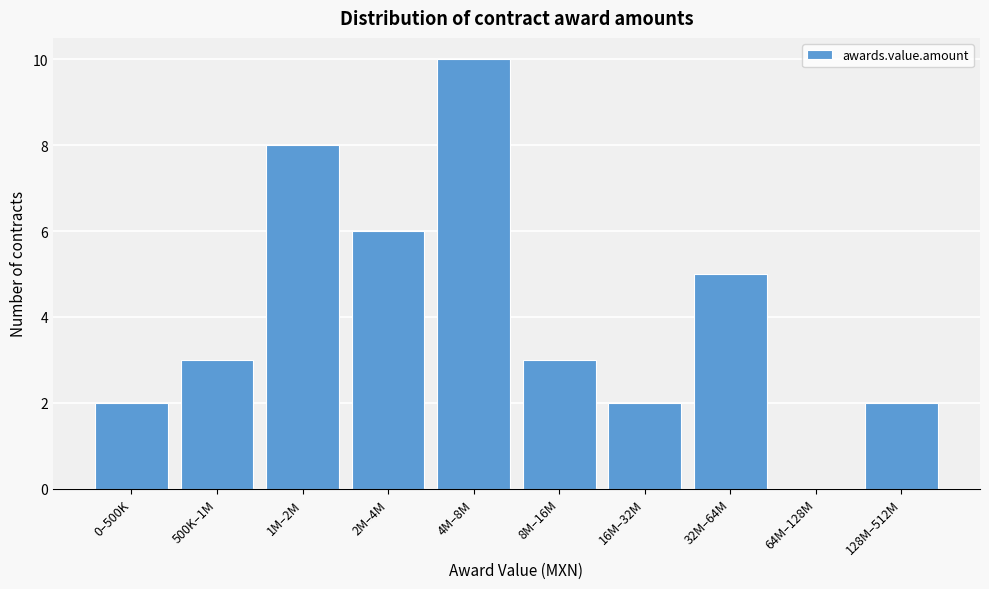

Reading left to right, list all the values displayed in this chart.

0–500K=2	500K–1M=3	1M–2M=8	2M–4M=6	4M–8M=10	8M–16M=3	16M–32M=2	32M–64M=5	64M–128M=0	128M–512M=2